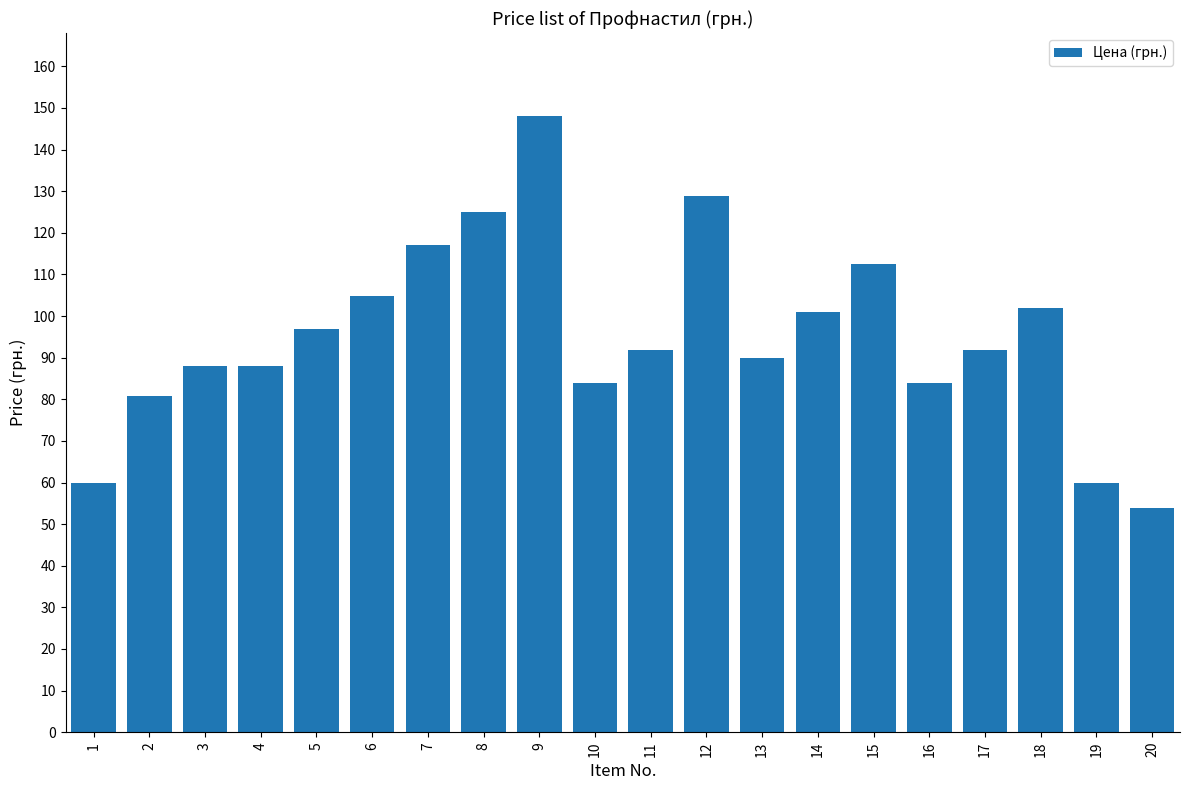

Reading right to left, transcribe all the data shown in this chart.

20=53.9	19=59.9	18=101.9	17=91.9	16=83.9	15=112.5	14=100.9	13=89.9	12=128.9	11=91.9	10=83.9	9=148.0	8=125.0	7=117.0	6=104.9	5=96.9	4=87.9	3=87.9	2=80.9	1=59.9